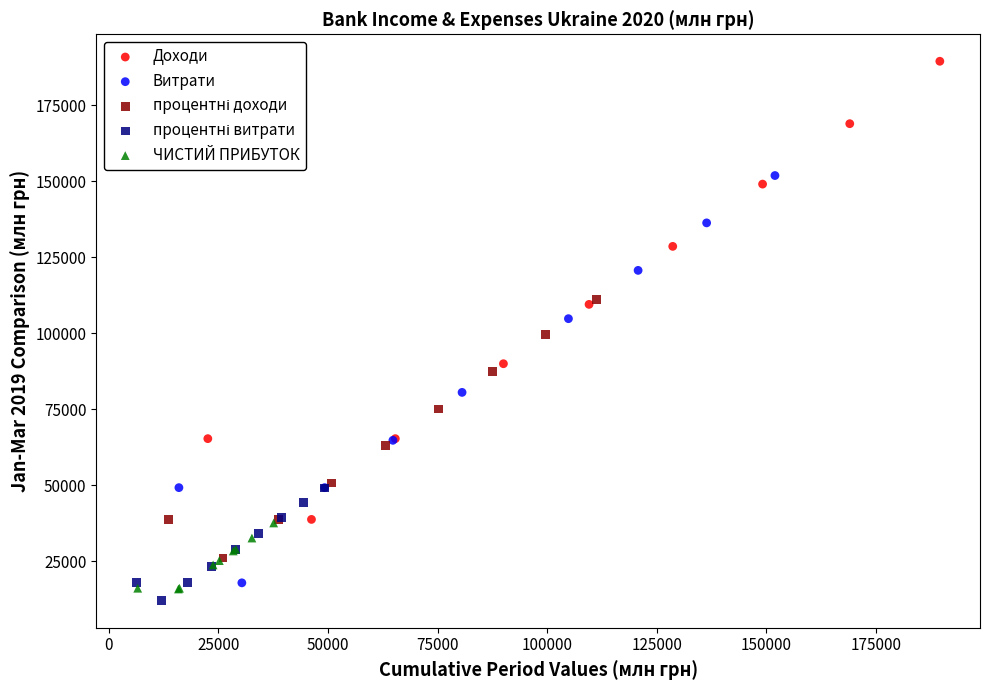

Which series has the widest spread of Y values?

Доходи